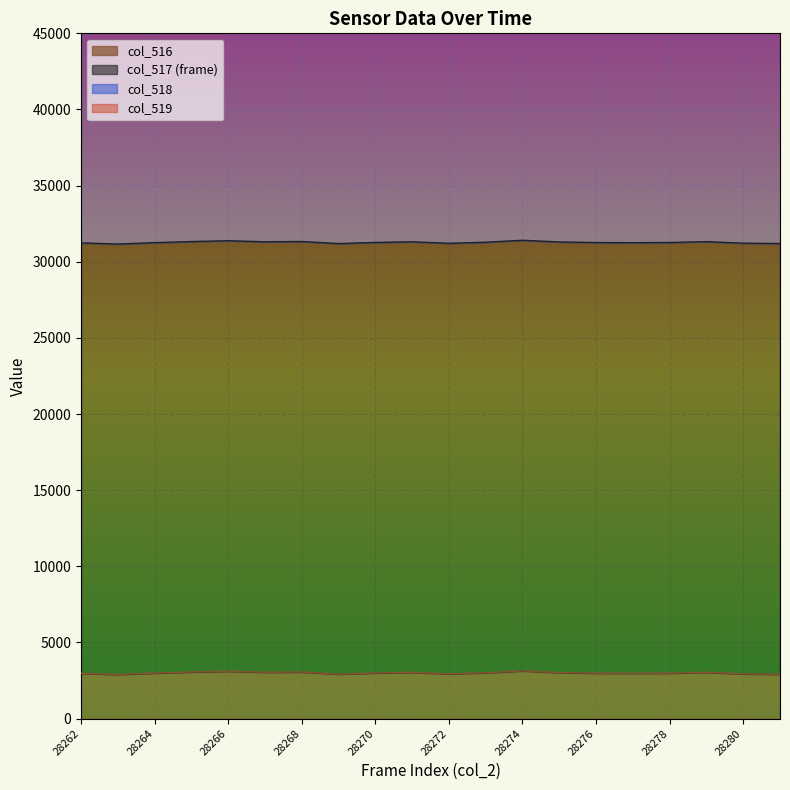

At which category is the sum across all series the highest?

28266